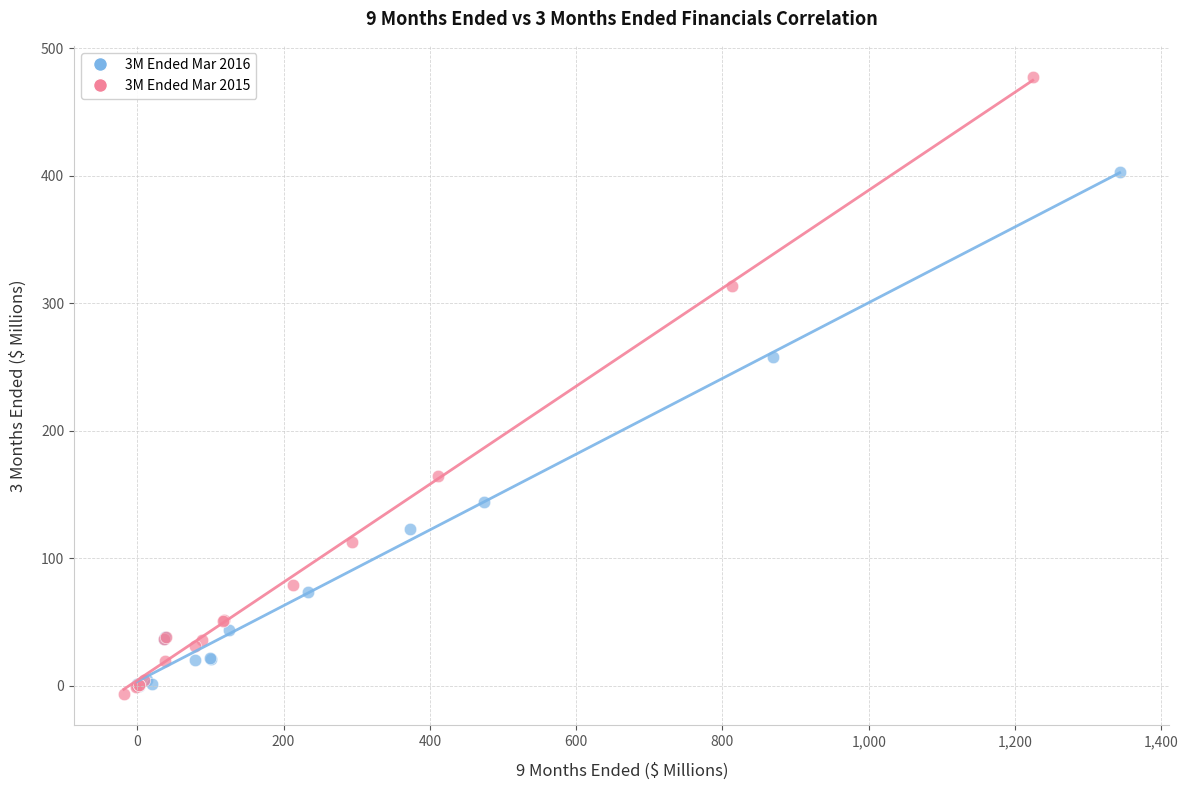

Which series contains the highest Y value?

3M Ended Mar 2015